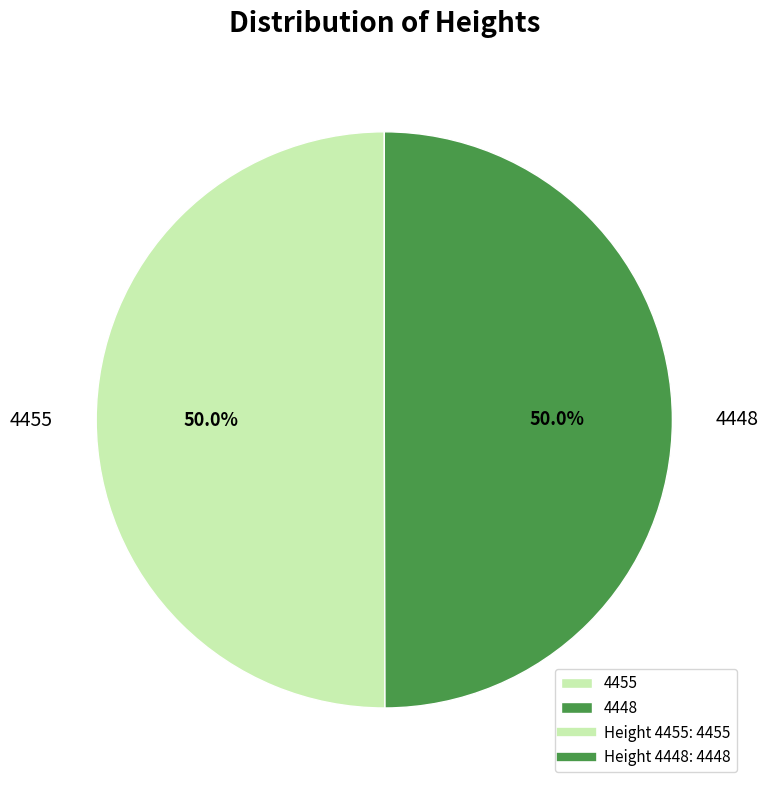

To the nearest percent, what is the combined percentage of 4448 and 4455?

100%